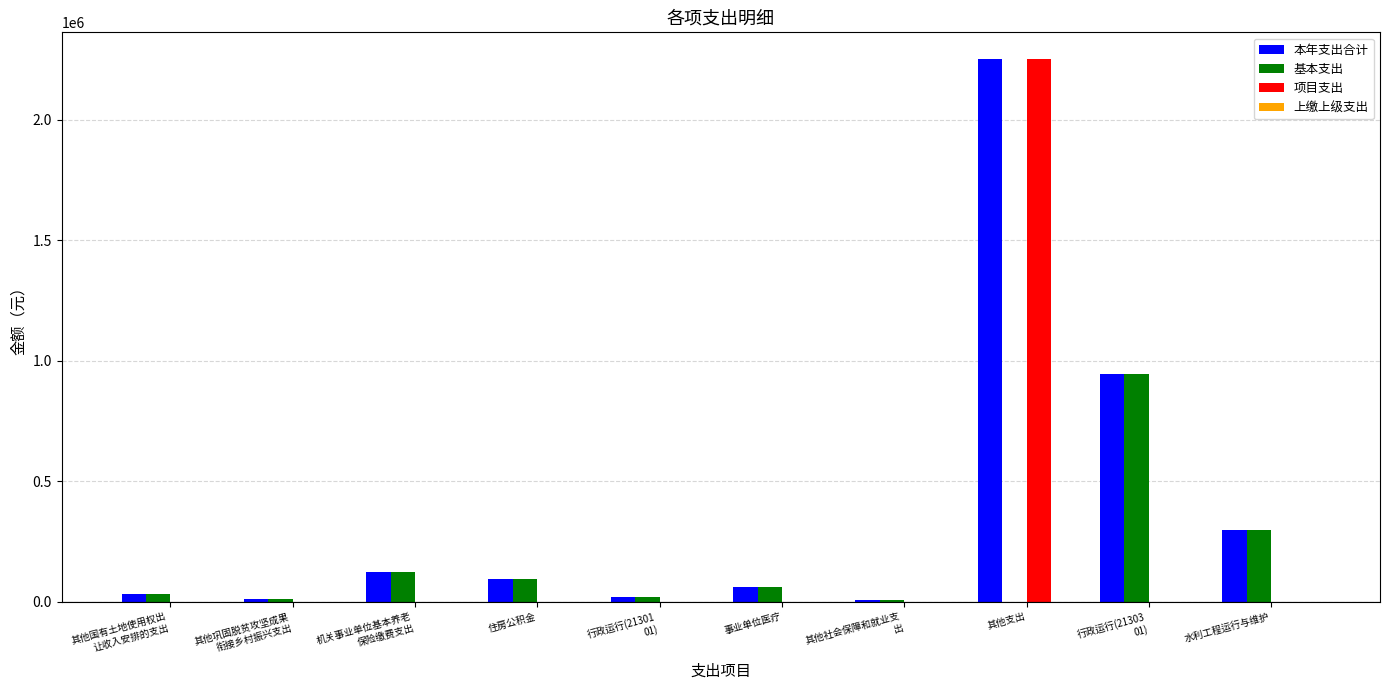

What is the highest value of the 本年支出合计 series?

2251082.5